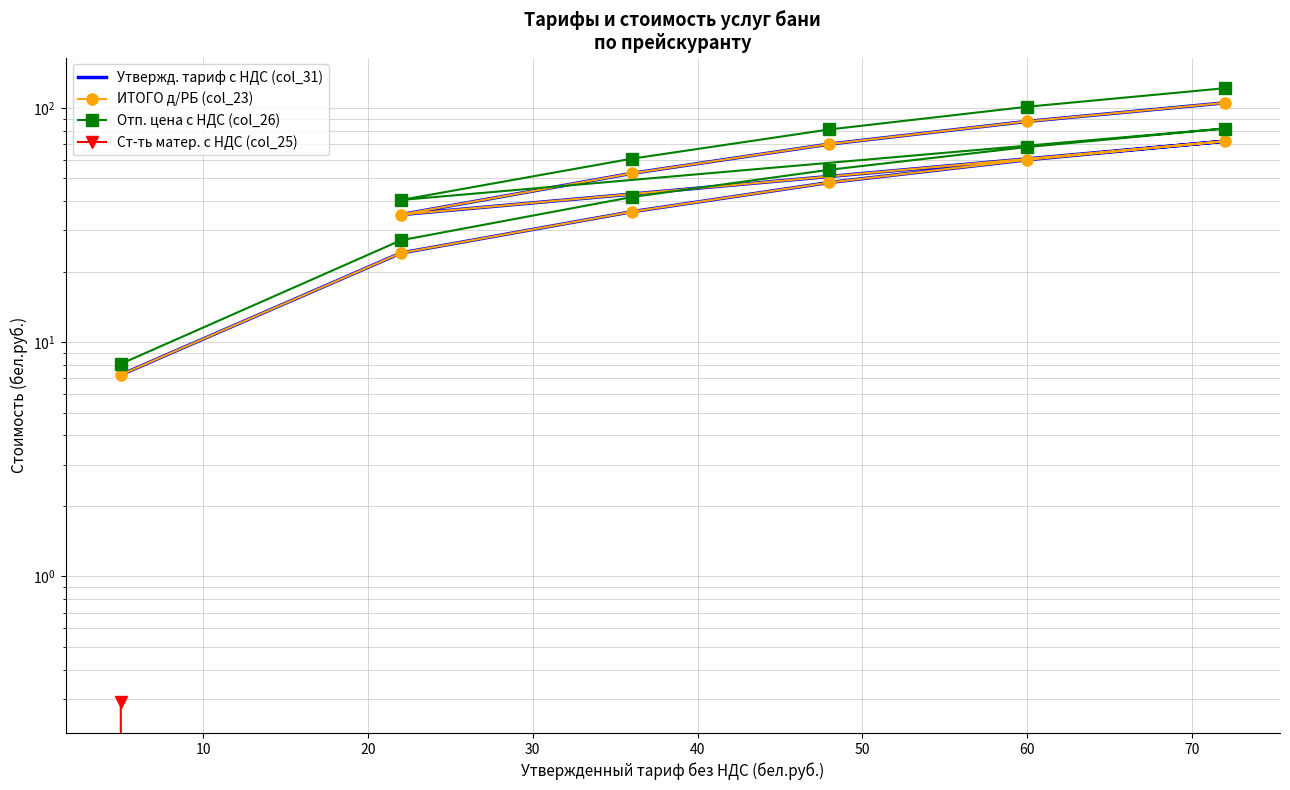

What is the total value across all series at 70?

165.6